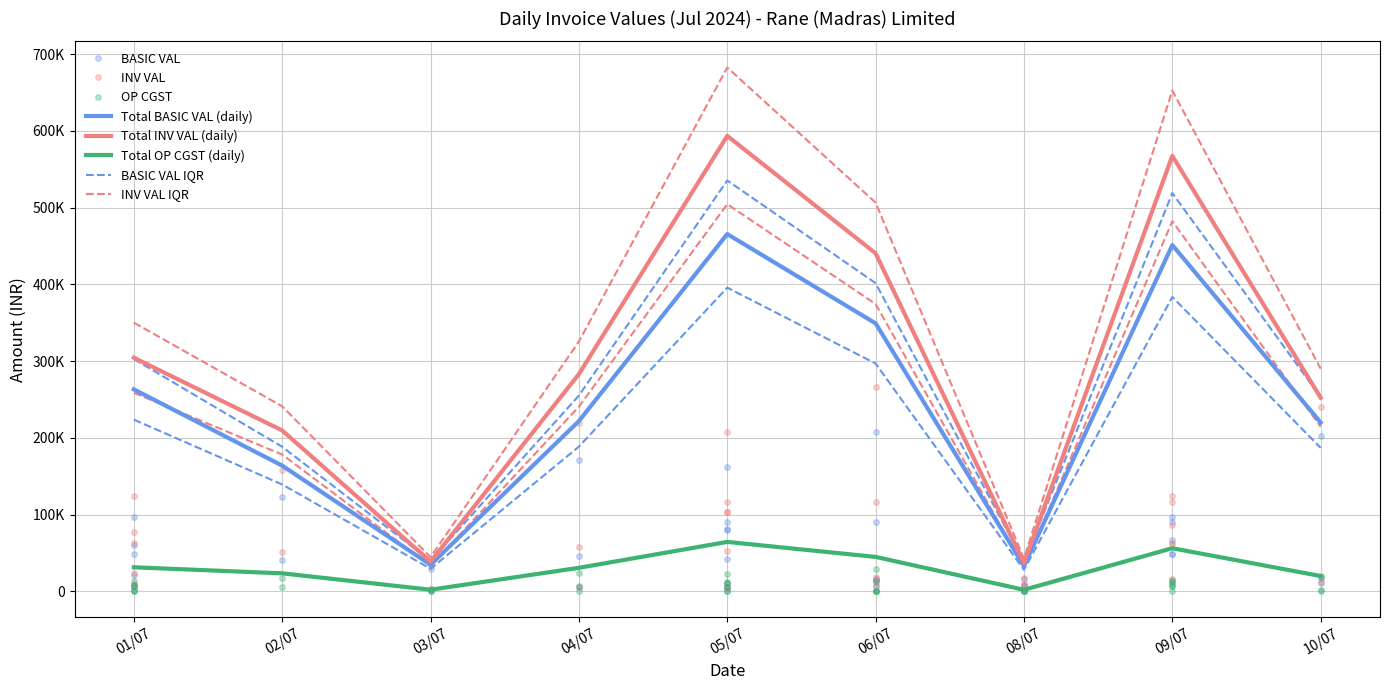

How many distinct data groups are displayed?

5